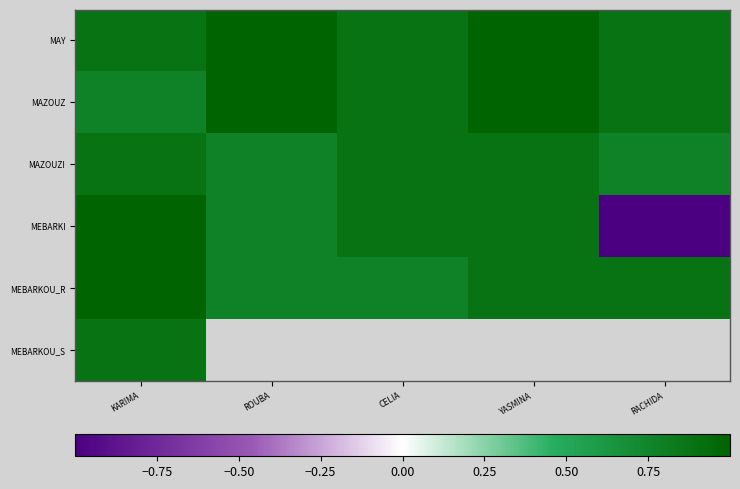

What is the difference between the second highest and second lowest values in the MEBARKOU_R series?

0.1